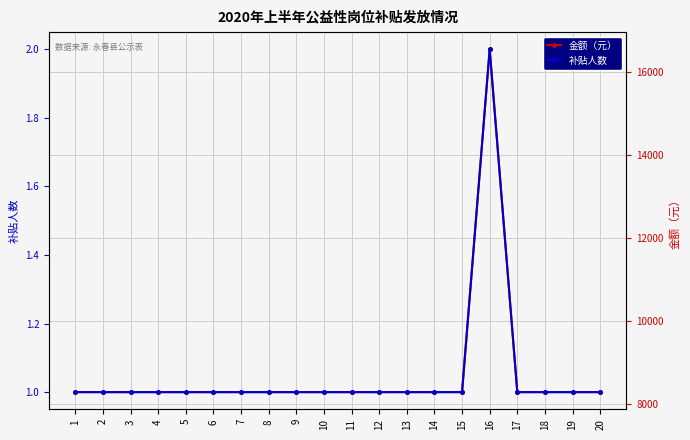

Which category has the lowest value in the 补贴人数 series?

1